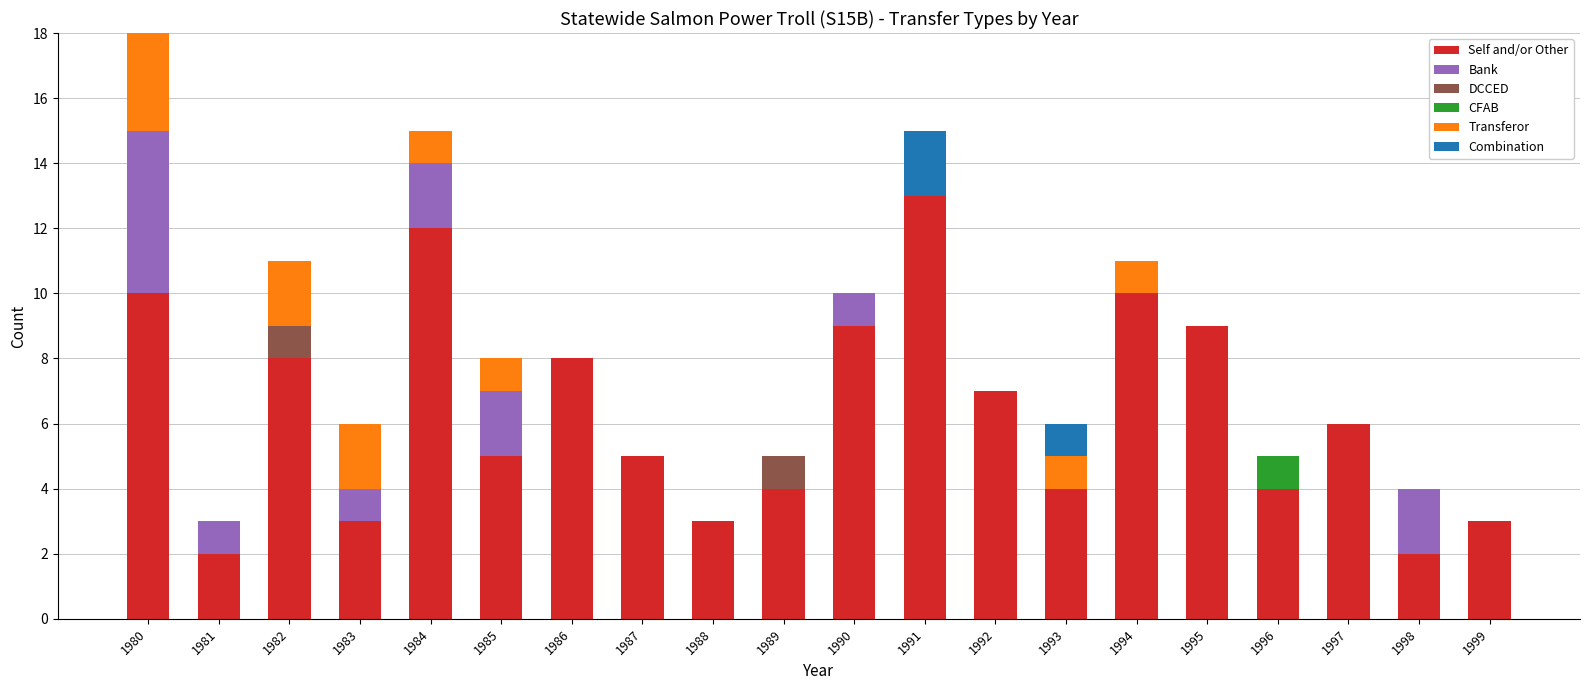

The Self and/or Other series shows 5 at 1985. True or false?

True